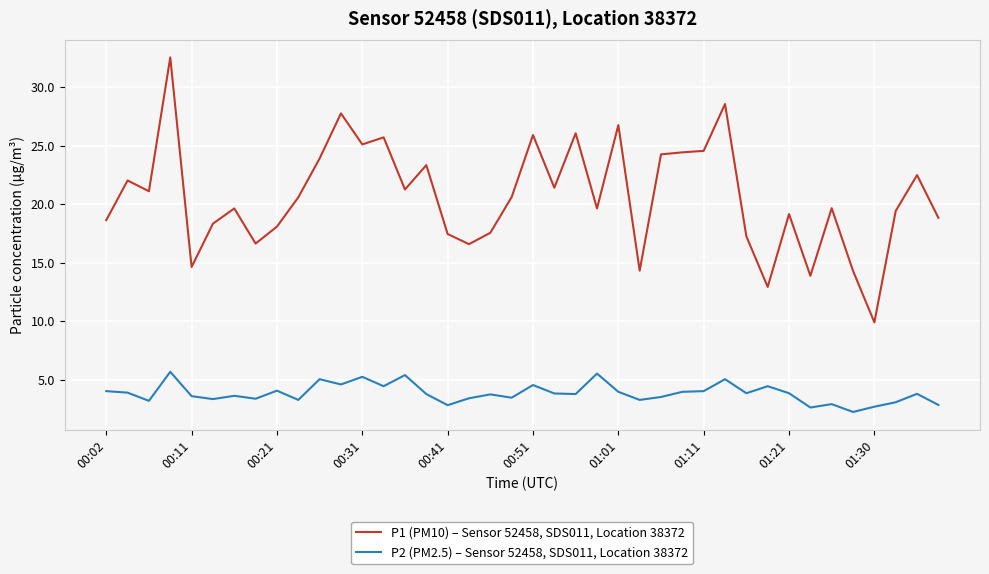

True or false: P1 (PM10) – Sensor 52458, SDS011, Location 38372 and P2 (PM2.5) – Sensor 52458, SDS011, Location 38372 intersect in this chart.

False